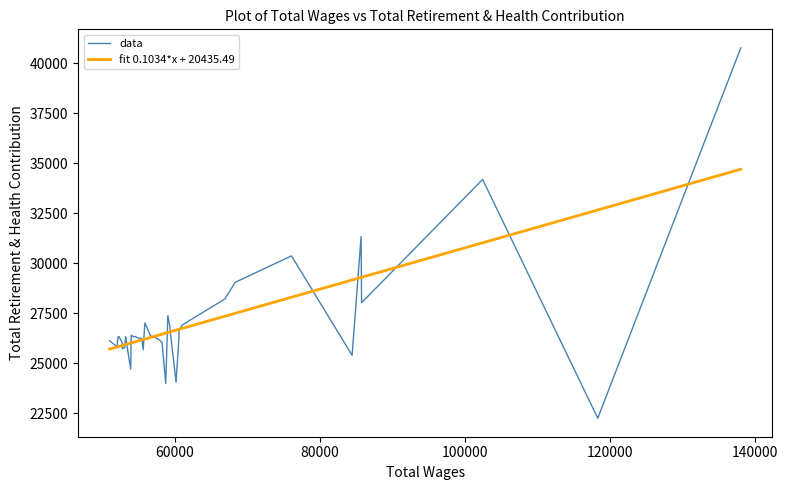

How many values in the fit 0.1034*x + 20435.49 series exceed 26401?

20